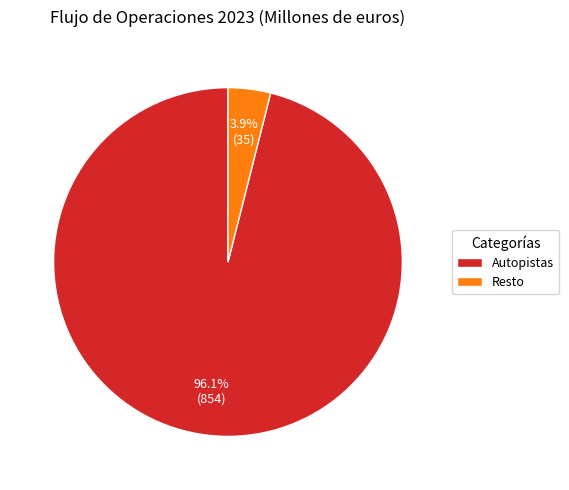

Does any single category account for the majority?

Yes